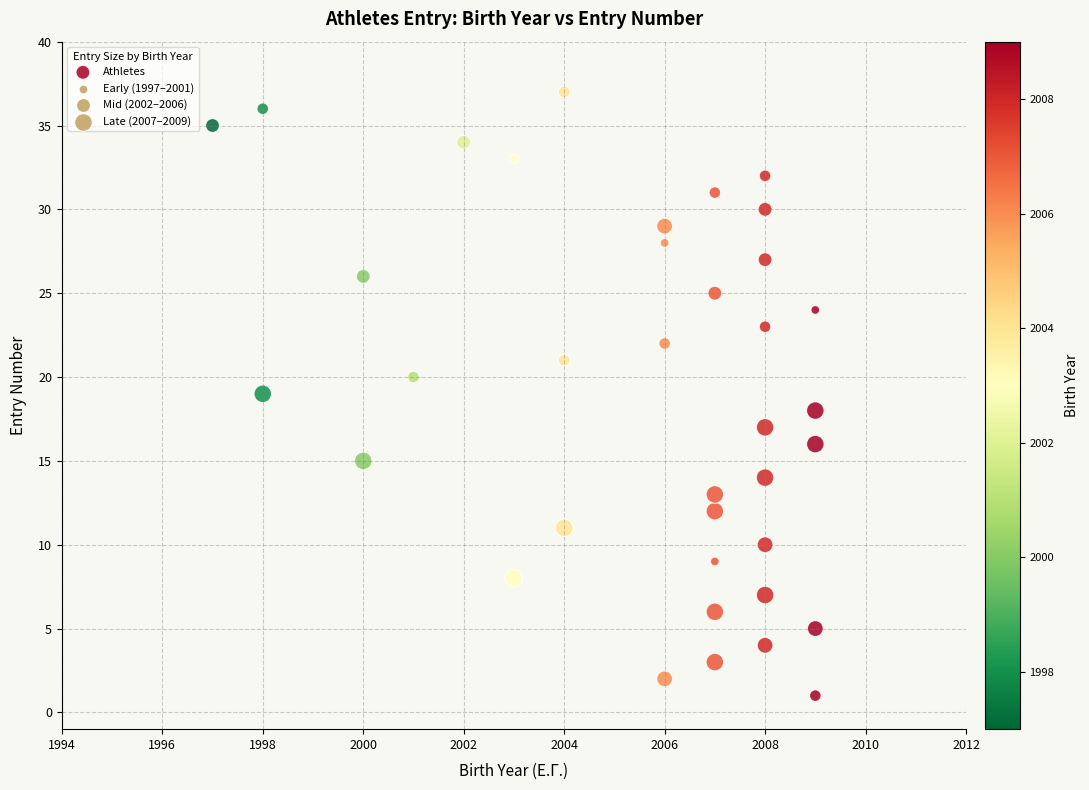

What is the range of X values (max minus min)?

12